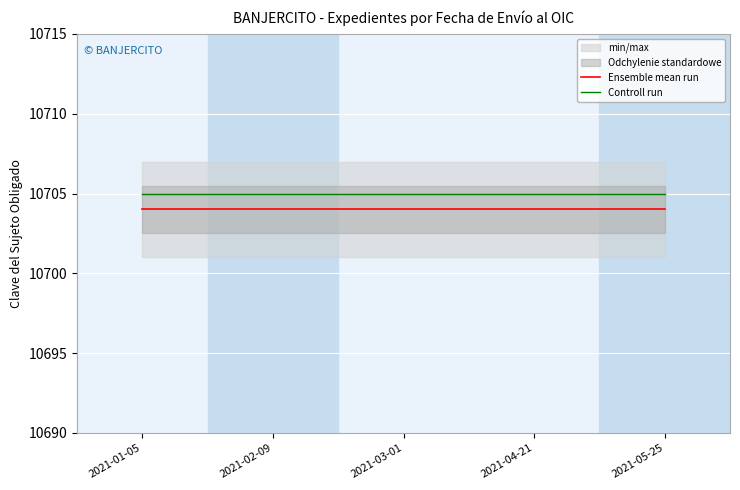

List the series in order of their overall mean, highest first.

Controll run, Ensemble mean run